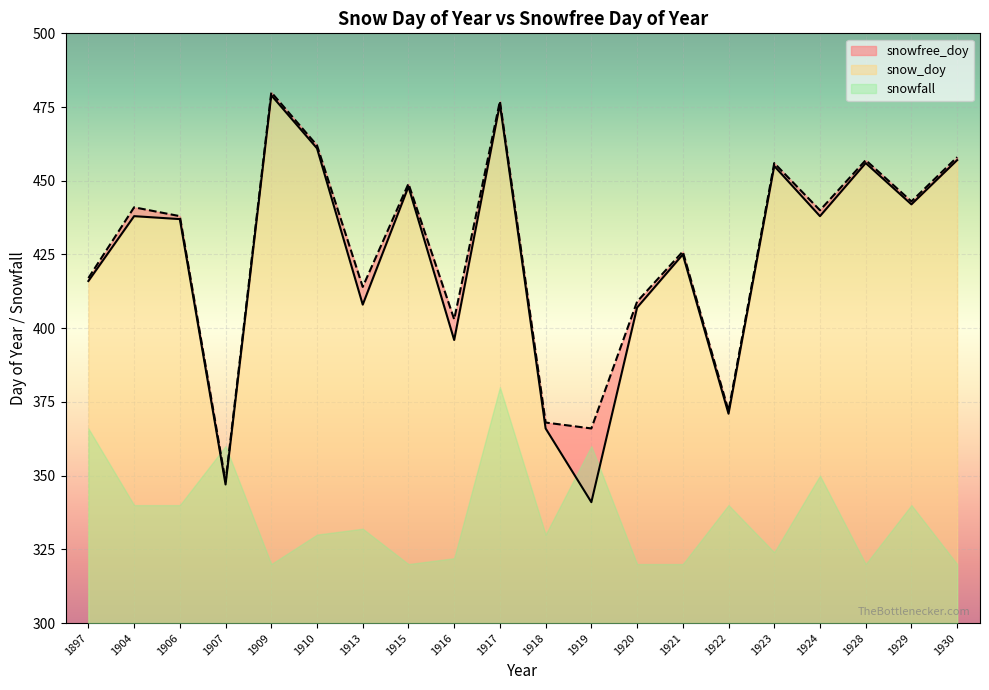

What is the sum of the snowfree_doy values at 1929 and 1913?

857